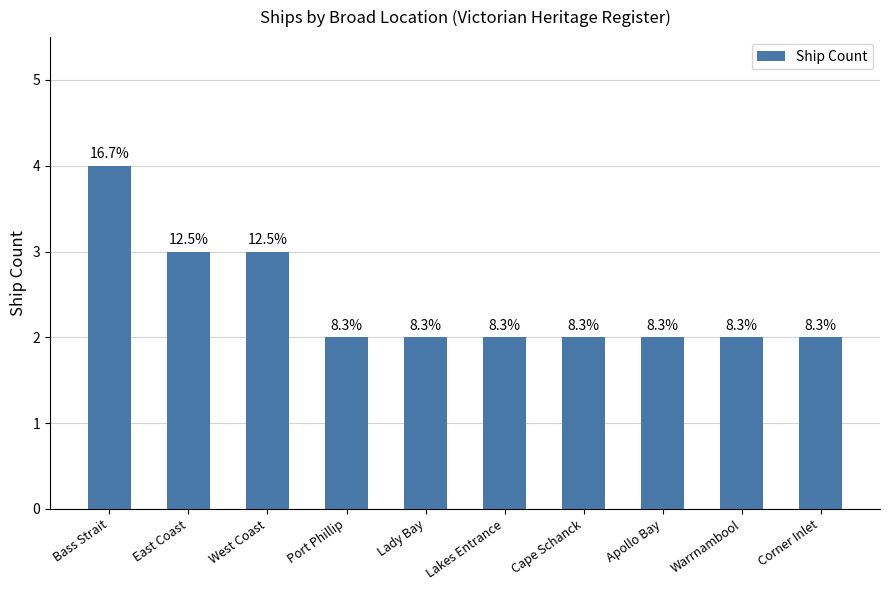

What is the average value?

2